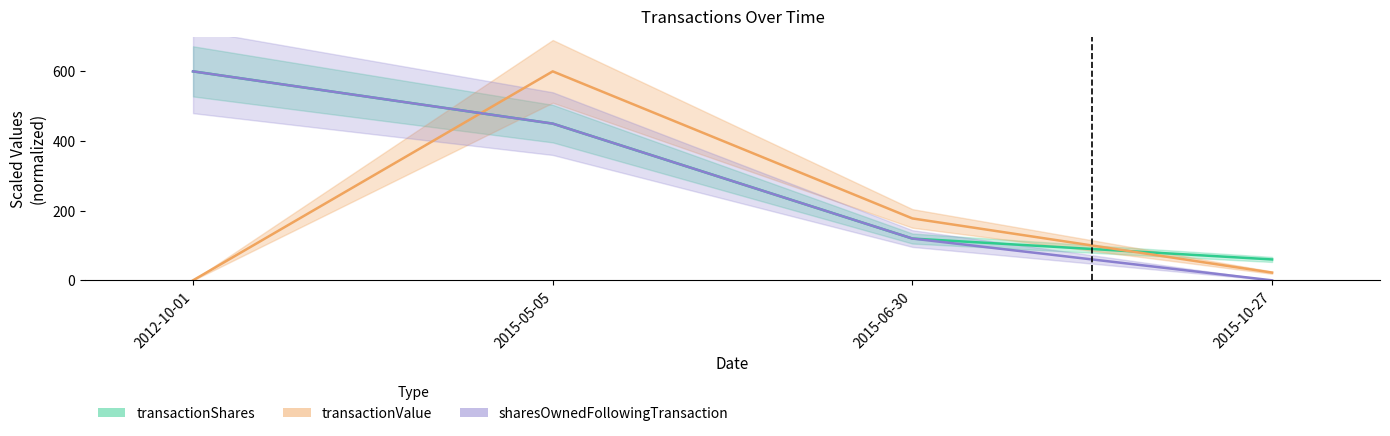

What is the difference between the highest and lowest values at 2015-10-27?

60.0